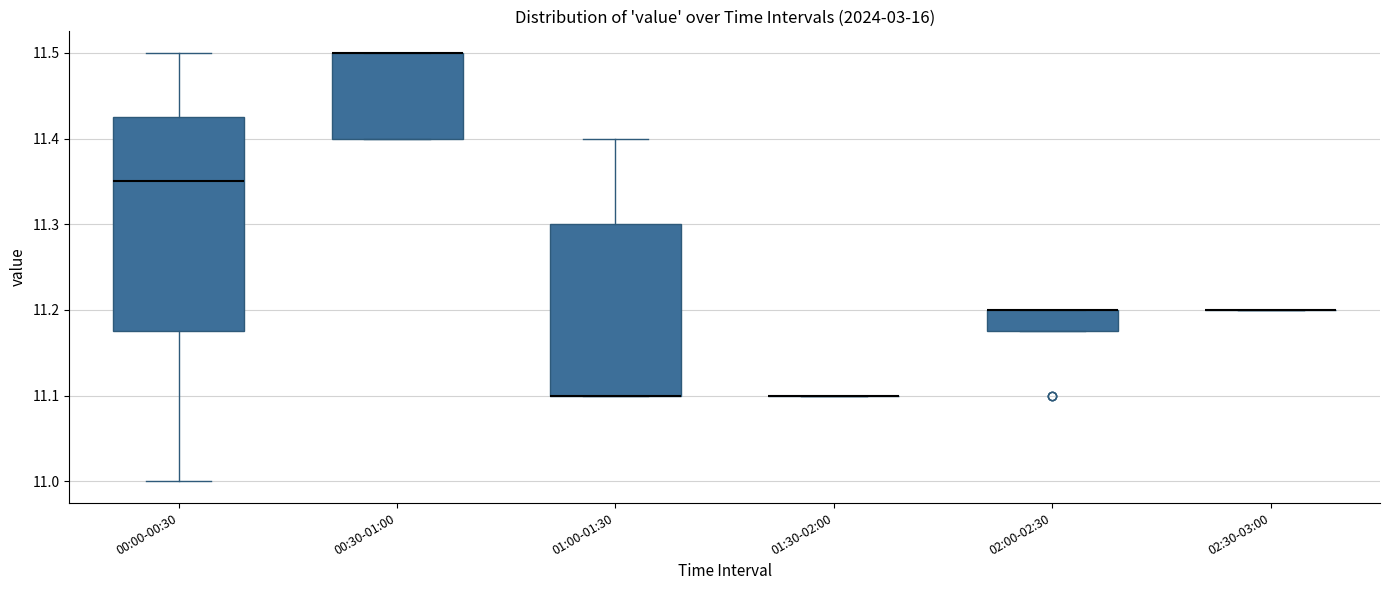

Reading left to right, read every box against the y-axis: the position of its median line, the range the box covers, and the ends of its whiskers. The values are not printed on the chart, so give them approximately, as read against the axis.

00:00-00:30: median 11.35, box 11.18 to 11.43, whiskers 11.00 to 11.50
00:30-01:00: median 11.50 (drawn on the box's upper edge), box 11.40 to 11.50, whiskers 11.40 to 11.50
01:00-01:30: median 11.10 (drawn on the box's lower edge), box 11.10 to 11.30, whiskers 11.10 to 11.40
01:30-02:00: box collapsed to a line at 11.10, whiskers 11.10 to 11.10
02:00-02:30: median 11.20 (drawn on the box's upper edge), box 11.18 to 11.20, whiskers 11.18 to 11.20
02:30-03:00: box collapsed to a line at 11.20, whiskers 11.20 to 11.20